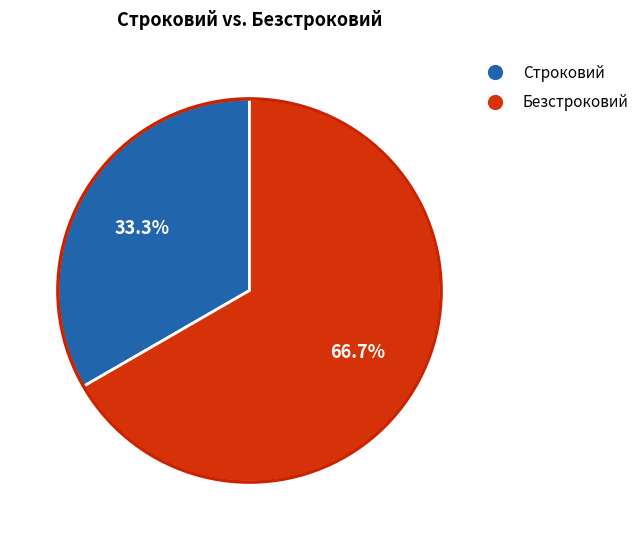

What is the largest slice in the pie chart?

Безстроковий